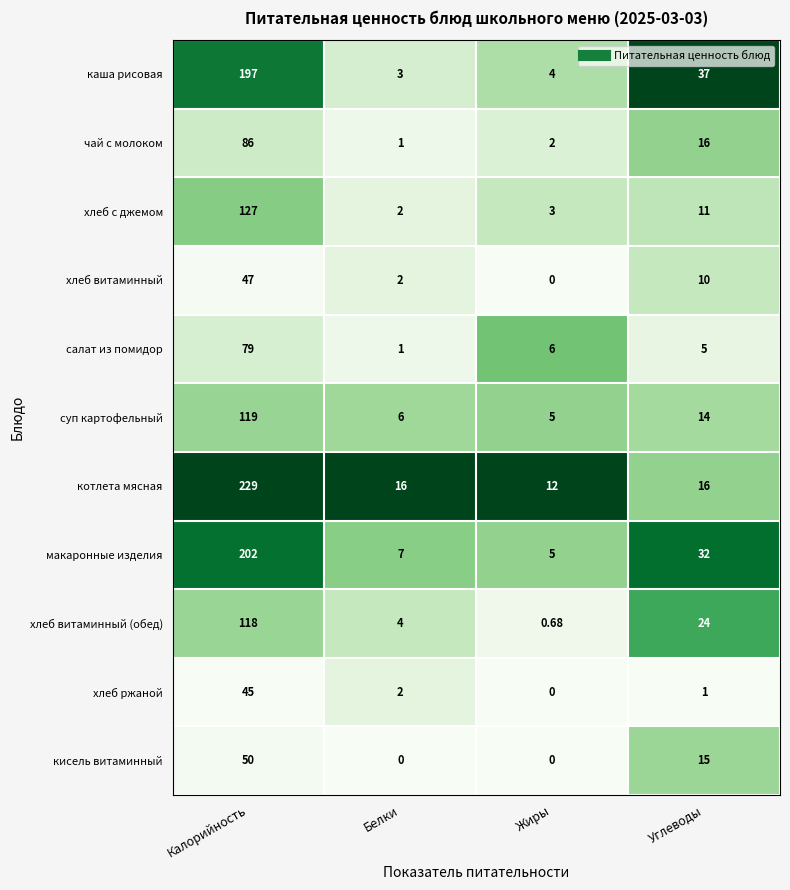

Is the value of суп картофельный at Углеводы greater than the value of хлеб витаминный at Белки?

Yes